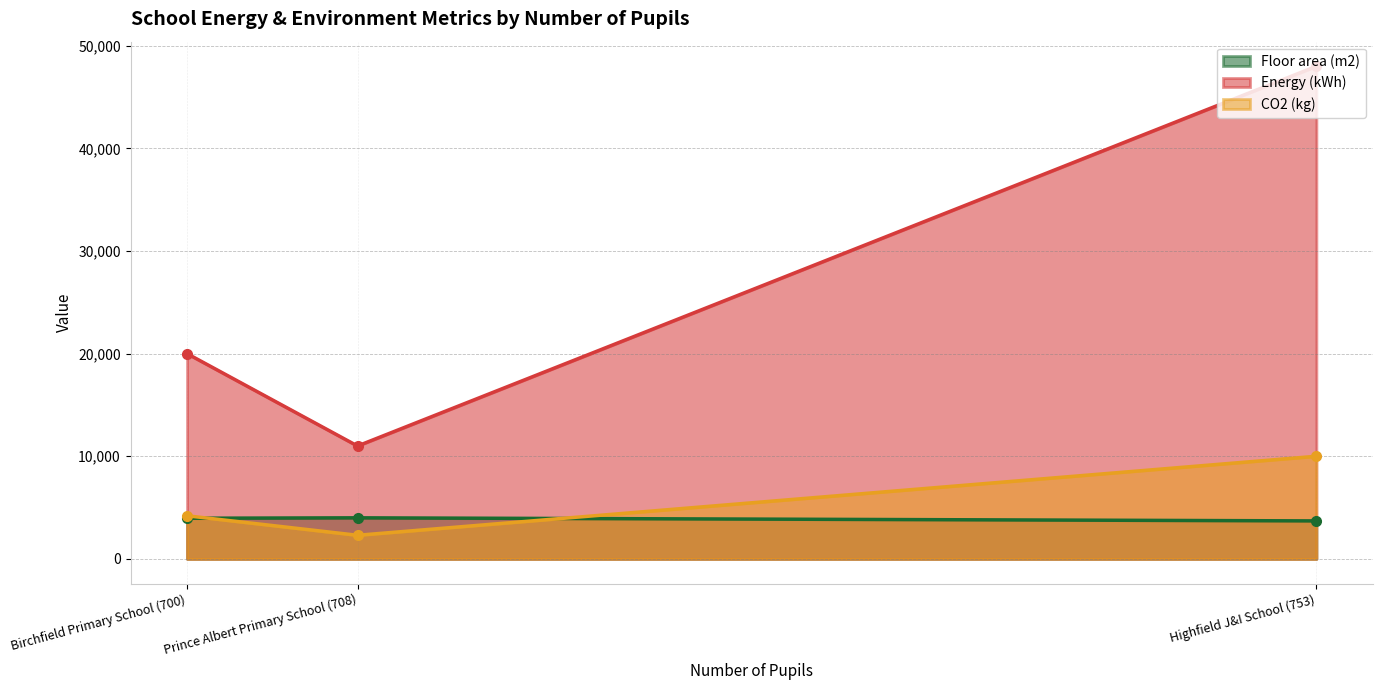

Which category has the lowest value across all series?

Prince Albert Primary School (708)